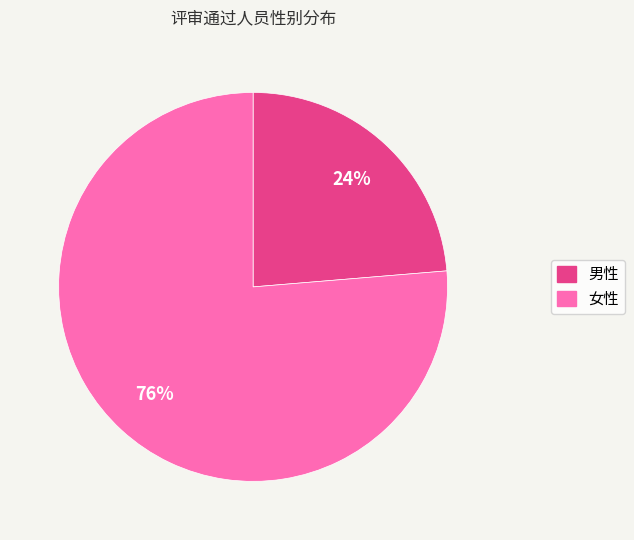

The 女性 slice represents 91% of the pie. True or false?

False